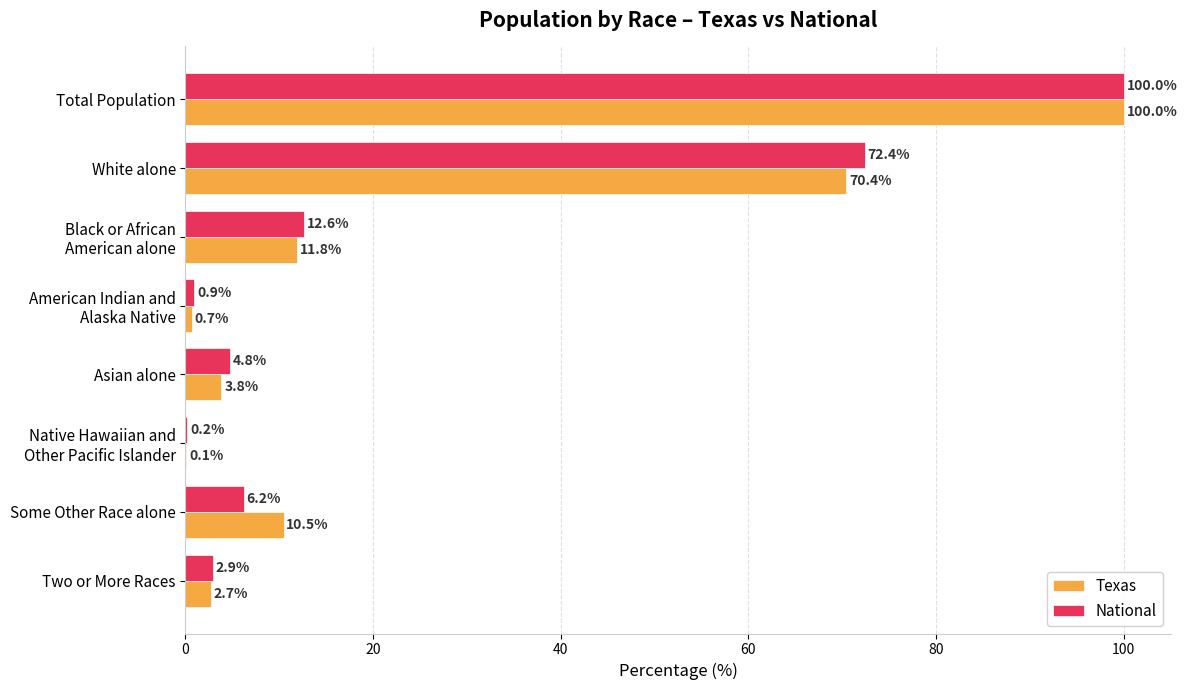

At which label is National closest to 50?

White alone